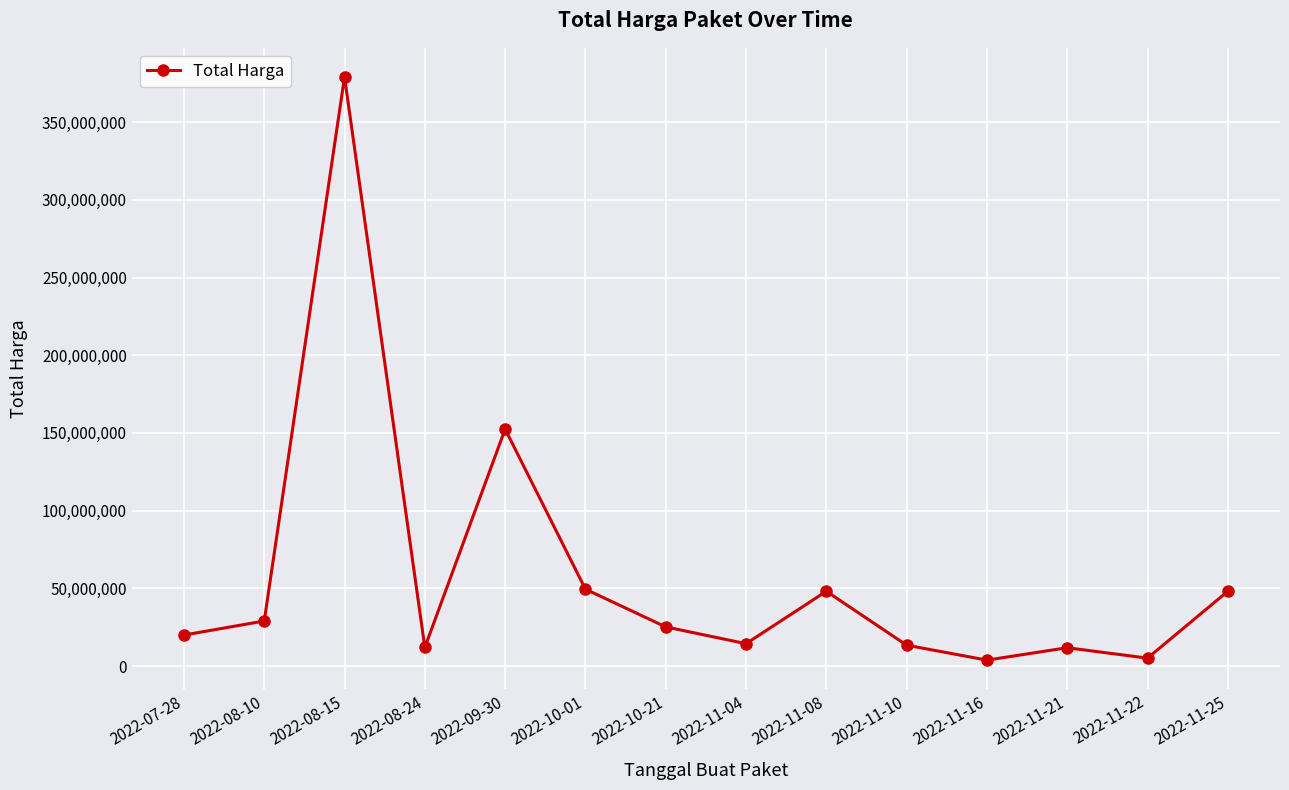

True or false: there are more than 0 points higher than both neighbors.

True